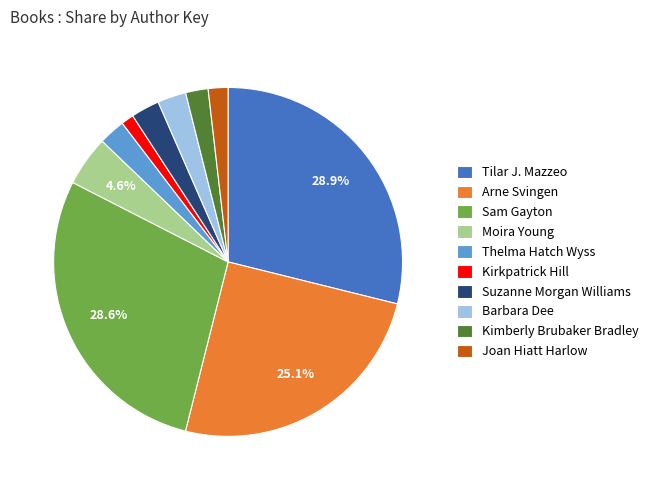

Is it true that Thelma Hatch Wyss is 2% of the pie?

True